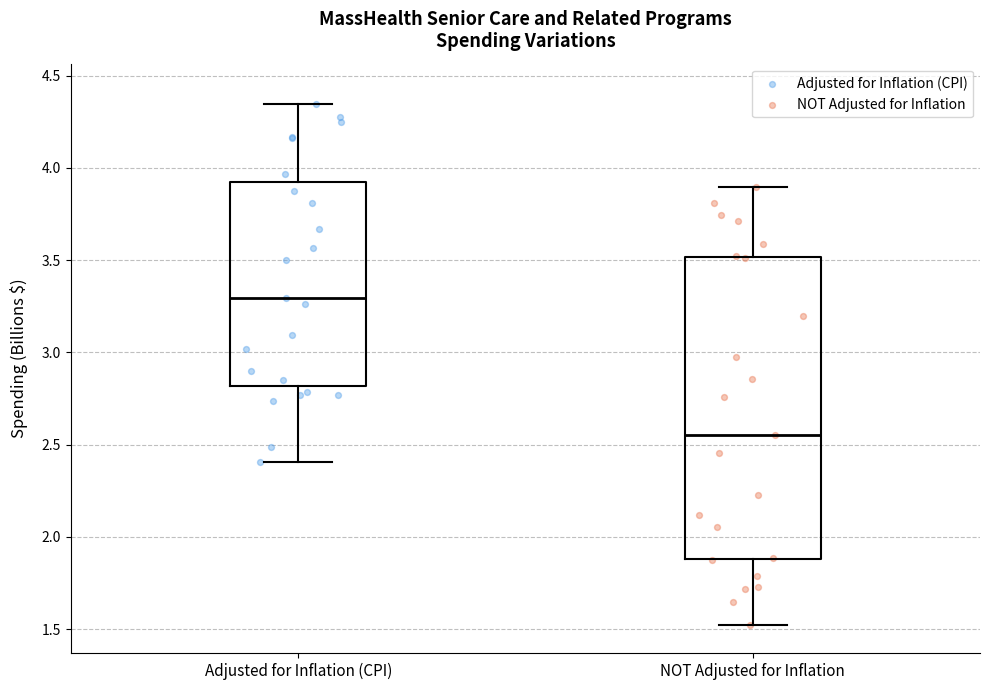

Reading left to right, read every box against the y-axis: the position of its median line, the range the box covers, and the ends of its whiskers. The values are not printed on the chart, so give them approximately, as read against the axis.

Adjusted for Inflation (CPI): median 3.30, box 2.80 to 3.90, whiskers 2.40 to 4.35
NOT Adjusted for Inflation: median 2.55, box 1.90 to 3.50, whiskers 1.50 to 3.90